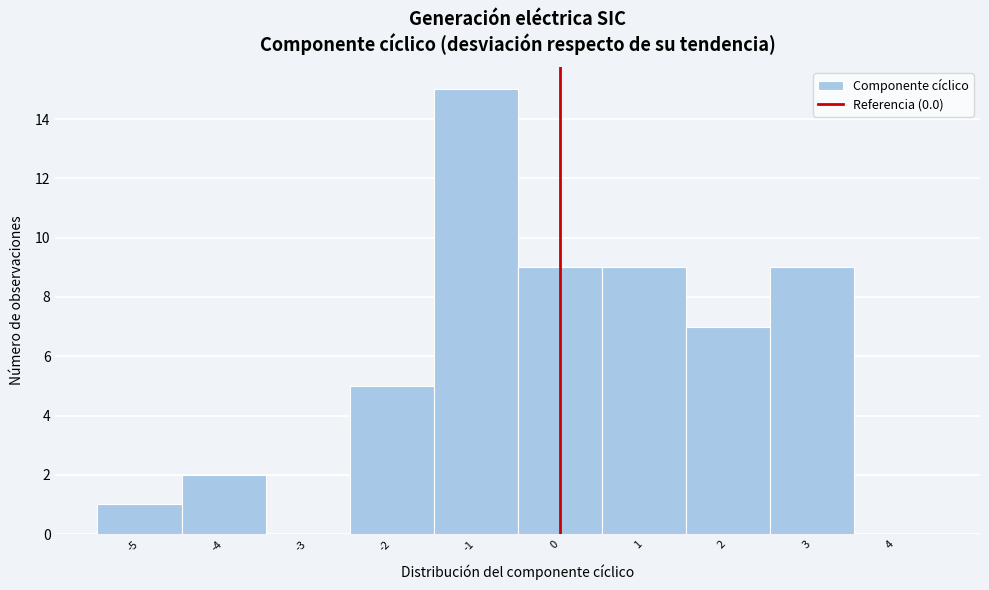

Over which range of the x-axis is the bar tallest?

-1.5 to -0.5